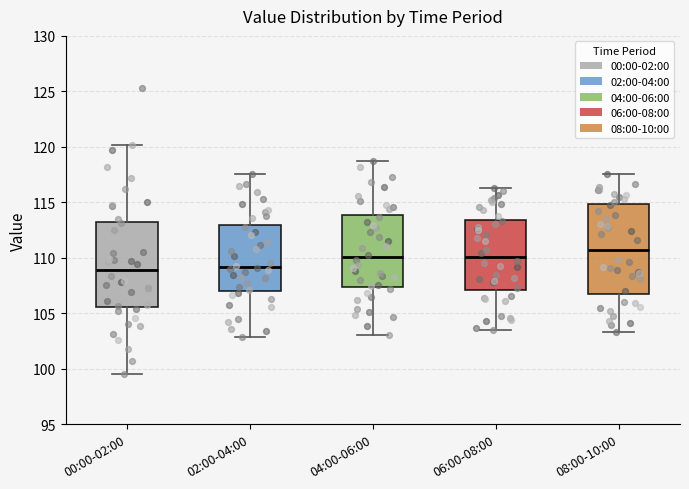

Reading left to right, read every box against the y-axis: the position of its median line, the range the box covers, and the ends of its whiskers. The values are not printed on the chart, so give them approximately, as read against the axis.

00:00-02:00: median 109.0, box 105.5 to 113.5, whiskers 99.5 to 120.0
02:00-04:00: median 109.0, box 107.0 to 113.0, whiskers 103.0 to 117.5
04:00-06:00: median 110.0, box 107.5 to 114.0, whiskers 103.0 to 118.5
06:00-08:00: median 110.0, box 107.0 to 113.5, whiskers 103.5 to 116.5
08:00-10:00: median 110.5, box 107.0 to 115.0, whiskers 103.5 to 117.5